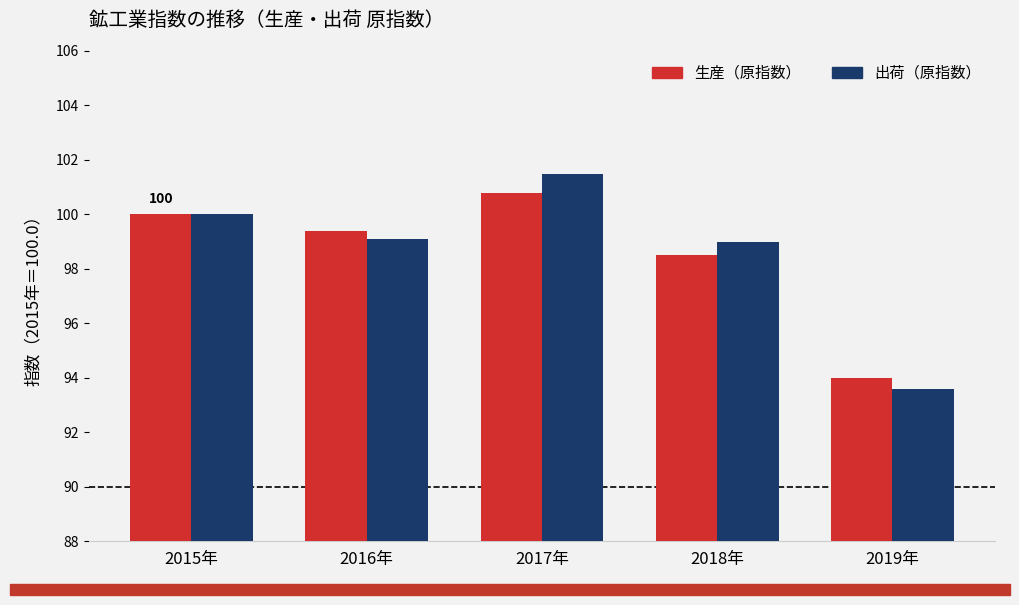

What is the difference between the 生産（原指数） values at 2017年 and 2019年?

6.8